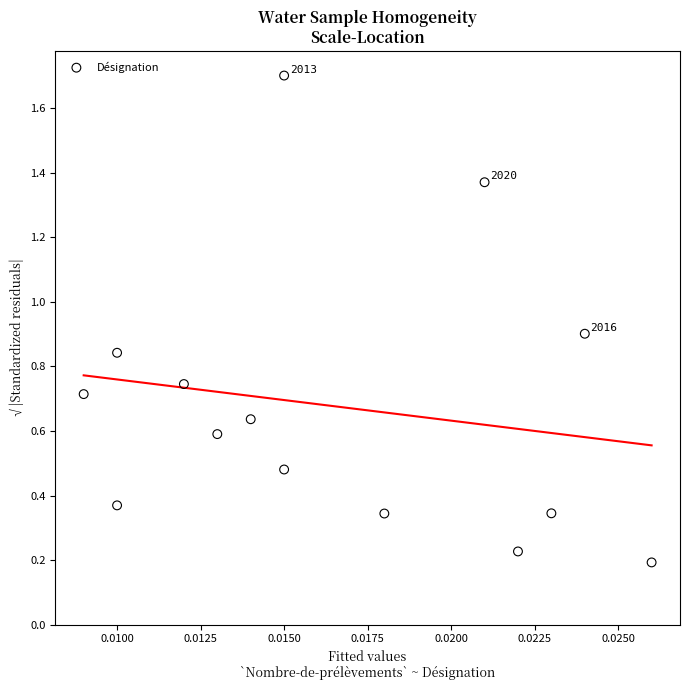

What is the range of Y values (max minus min)?

1.5